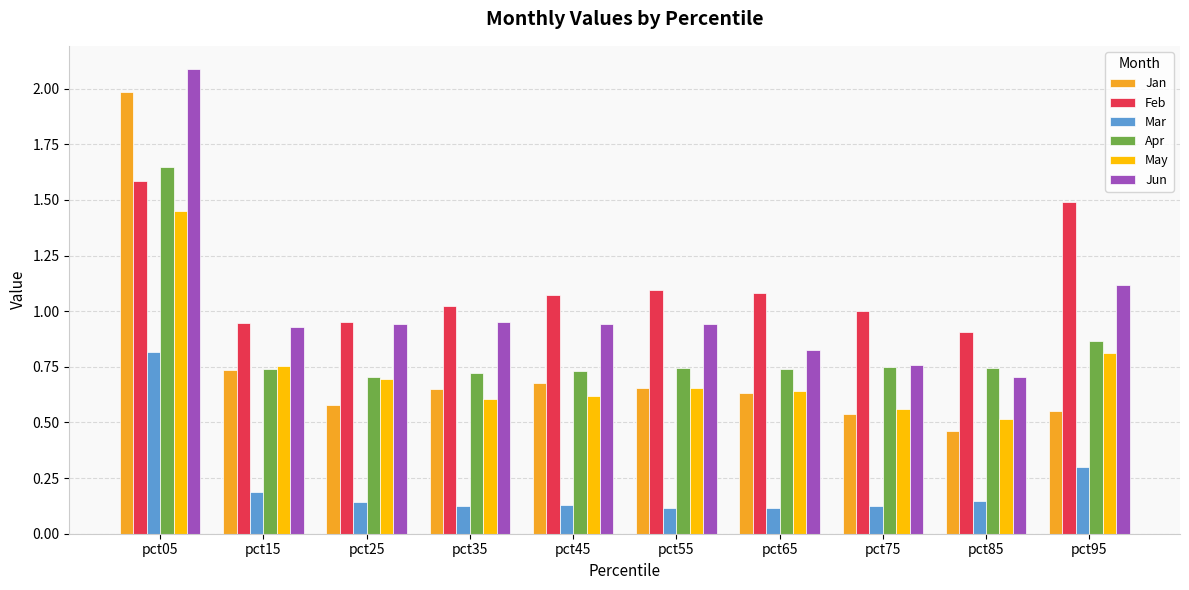

What is the total value across all series at pct85?

3.5